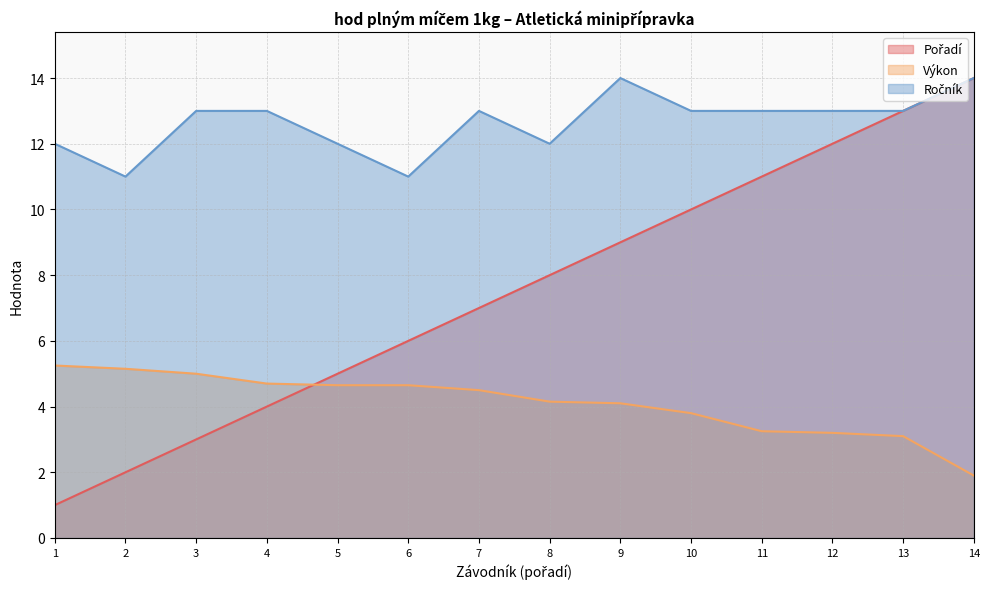

How many categories are shown in the chart?

14